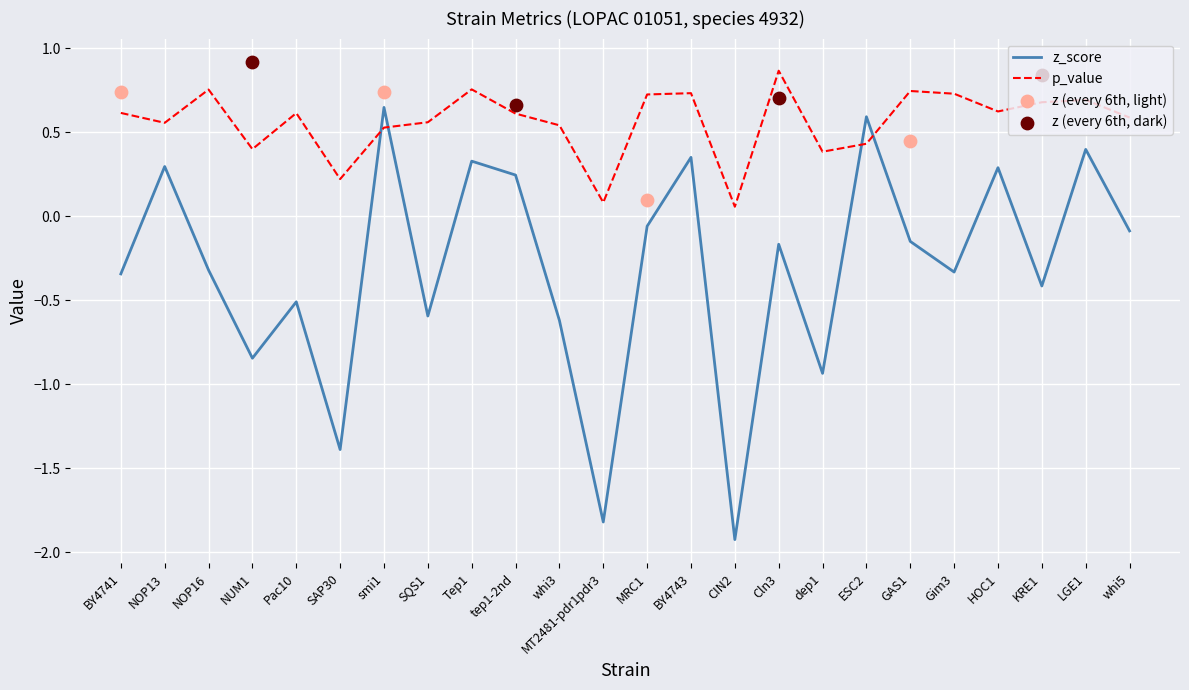

At which category is the sum across all series the highest?

smi1